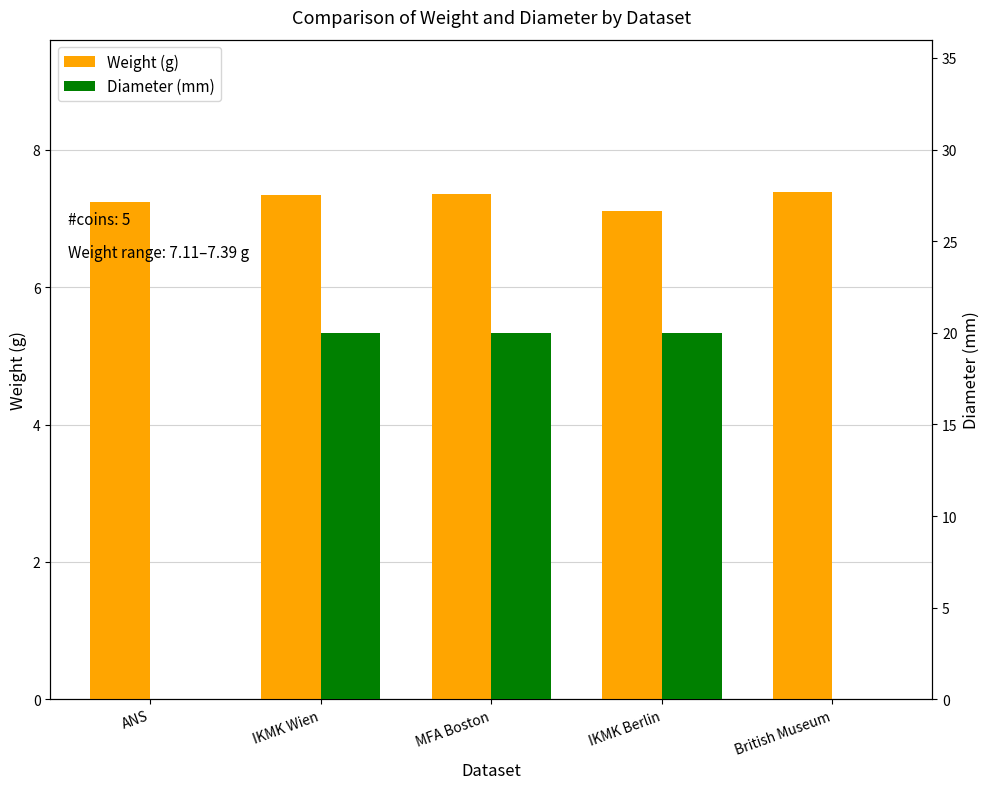

At IKMK Berlin, list the series in order from smallest to largest.

Weight (g), Diameter (mm)